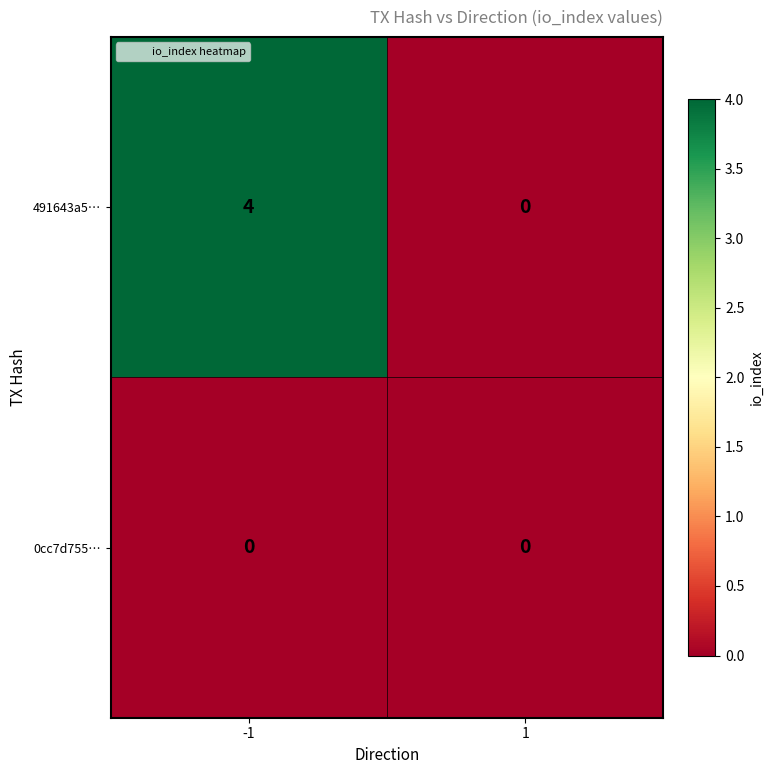

What is the sum of all 491643a5… values?

4